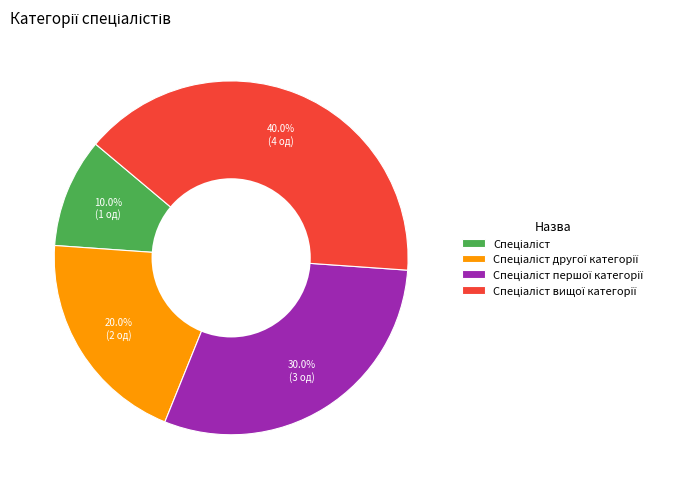

Is there a majority slice in this chart?

No